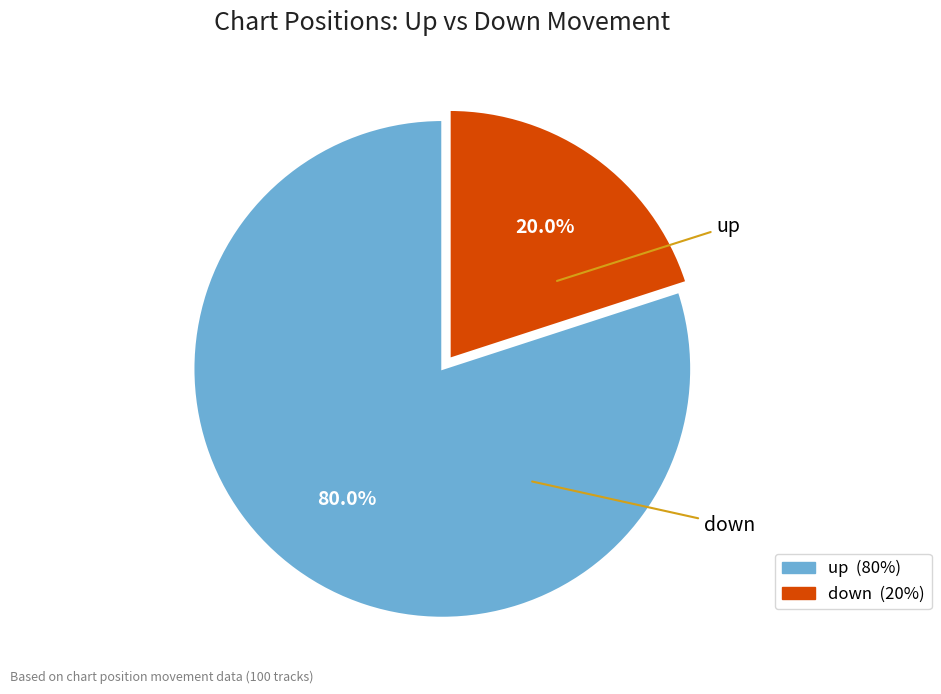

Count the number of slices in the pie.

2